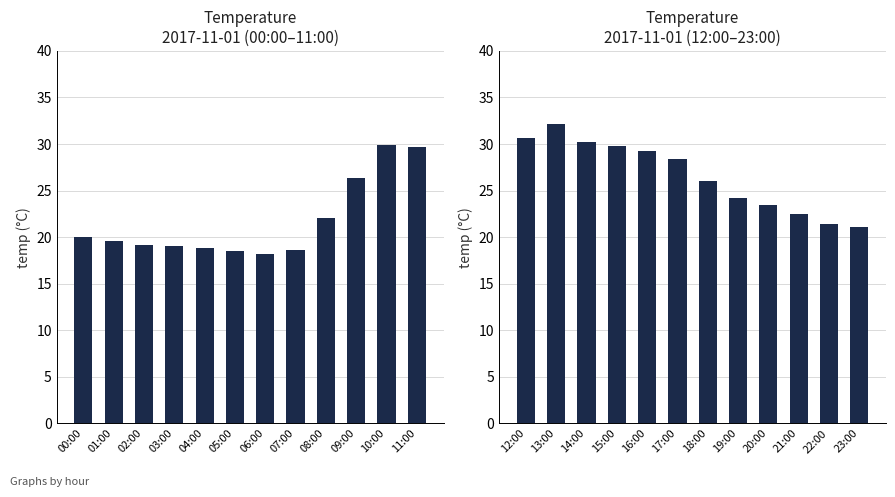

True or false: 2017-11-01 (00:00–11:00) has a value of 26.4 at 09:00.

True